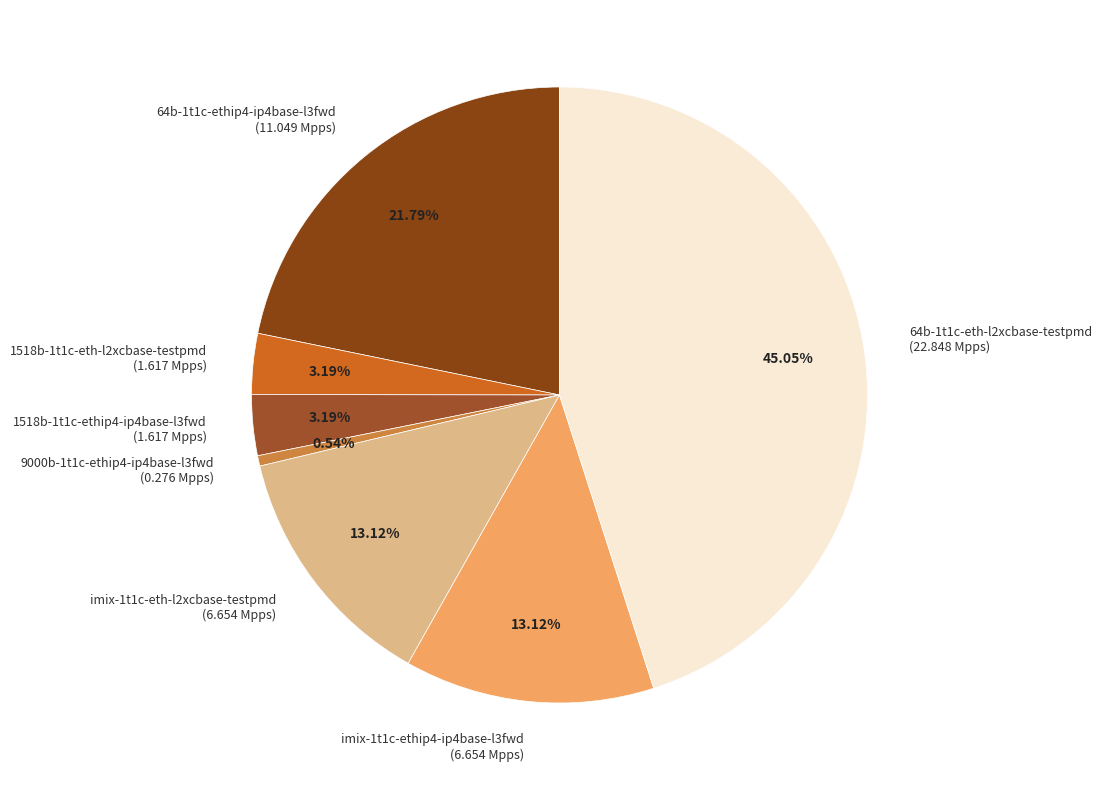

To the nearest percent, what is the average slice percentage?

14%